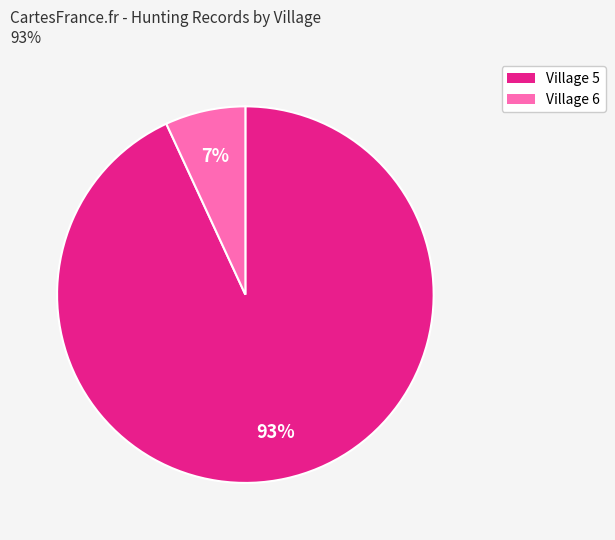

True or false: Village 6 accounts for 14% of the total.

False